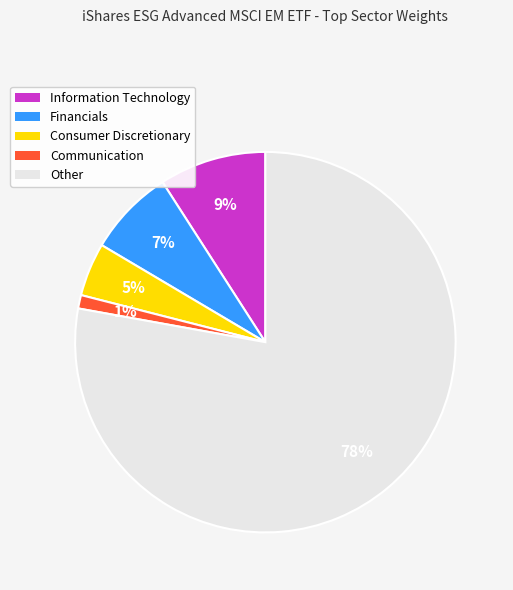

Which category has the biggest portion of the pie?

Other